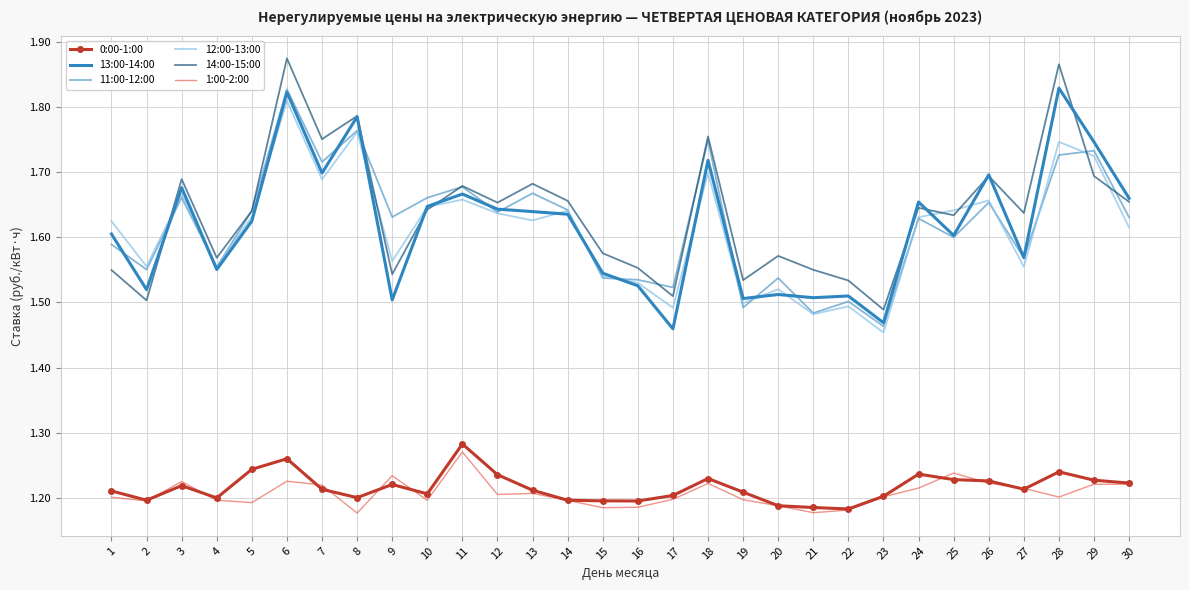

The value of 0:00-1:00 at 4 is 1.2. True or false?

True